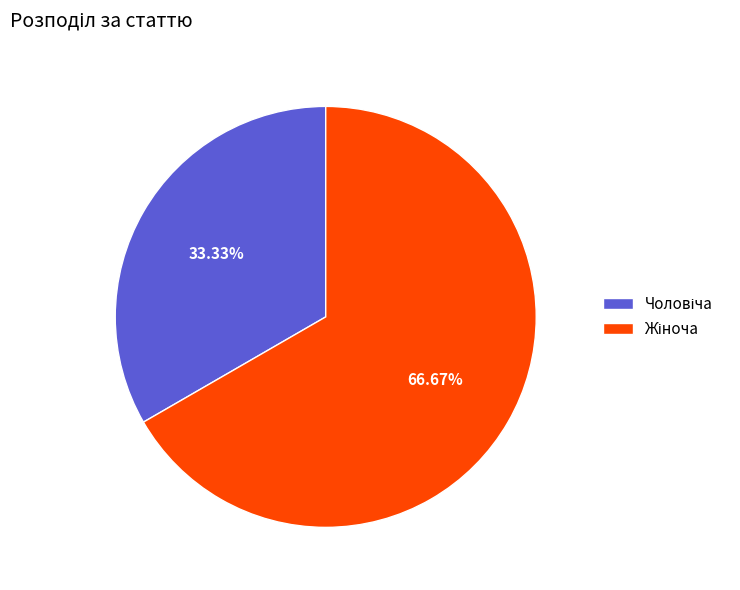

Is there a majority slice in this chart?

Yes